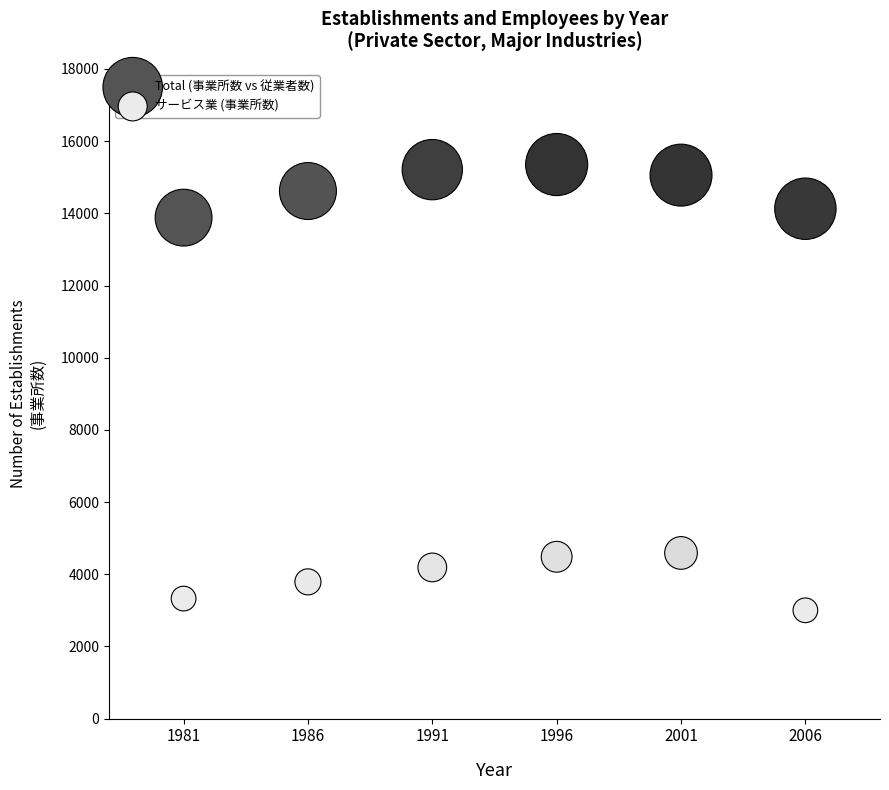

Across all data points, what is the average Y value?

9302